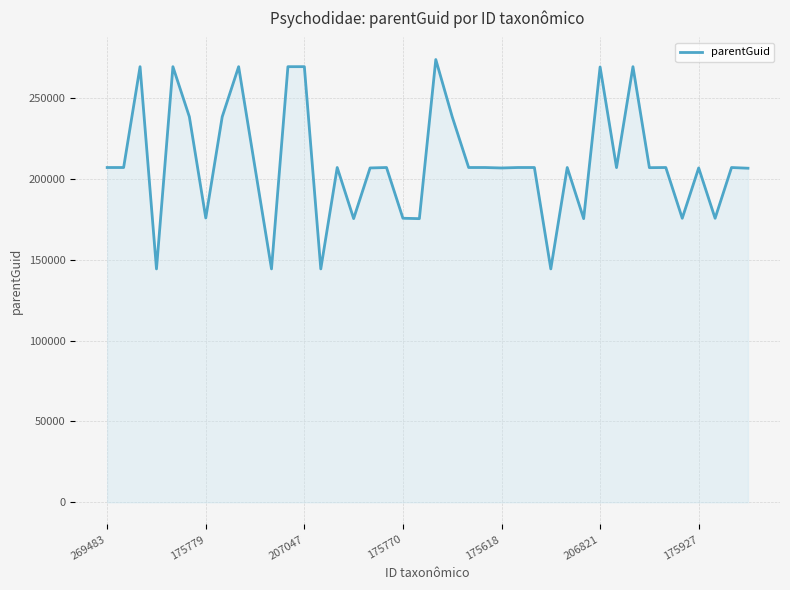

What is the maximum value shown in the chart?

273908